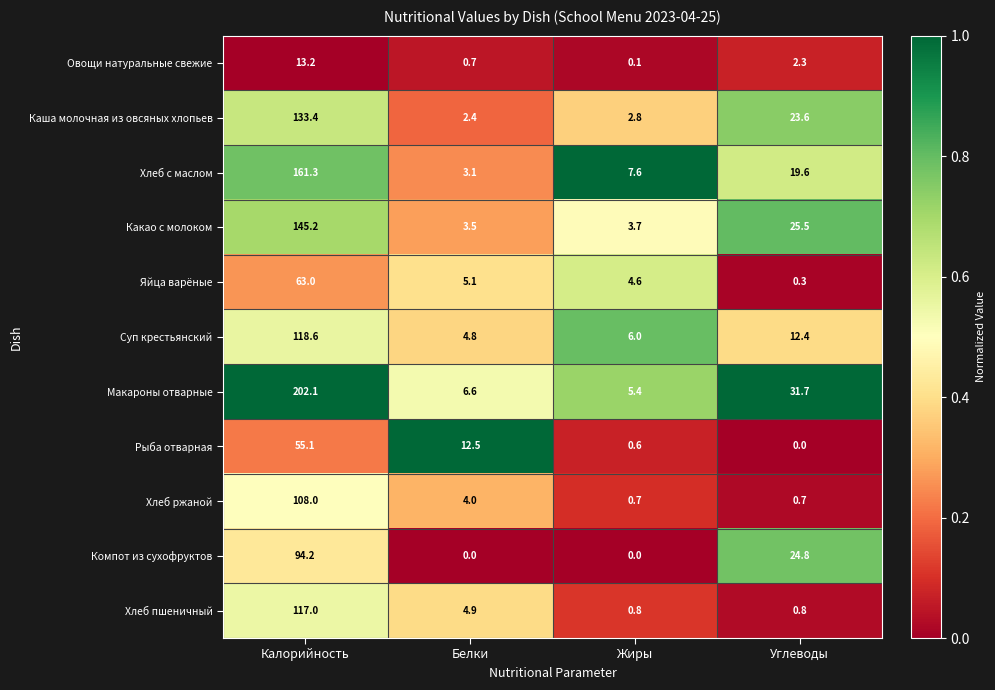

How many series are shown in this chart?

11